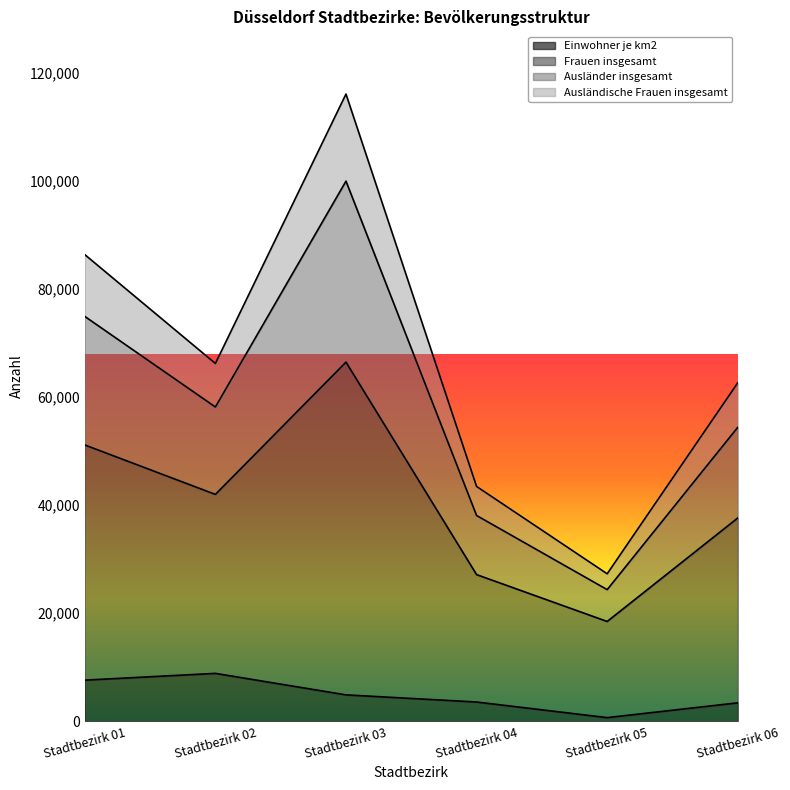

At which category is the sum across all series the highest?

Stadtbezirk 03